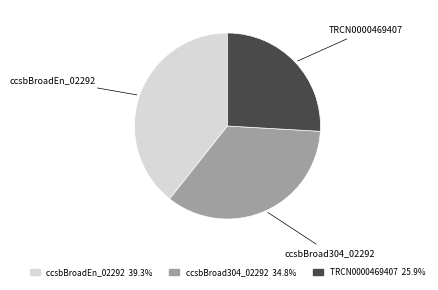

Rank the categories by value from highest to lowest.

ccsbBroadEn_02292, ccsbBroad304_02292, TRCN0000469407